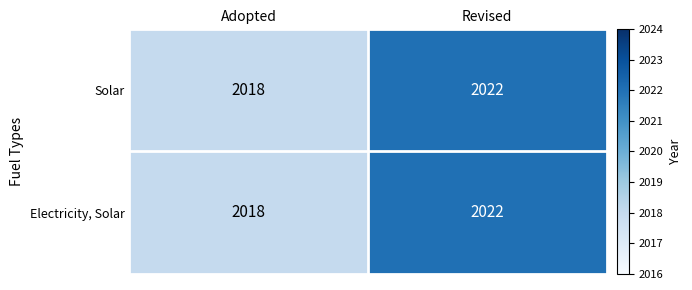

At which label is Electricity, Solar closest to 2020?

Adopted